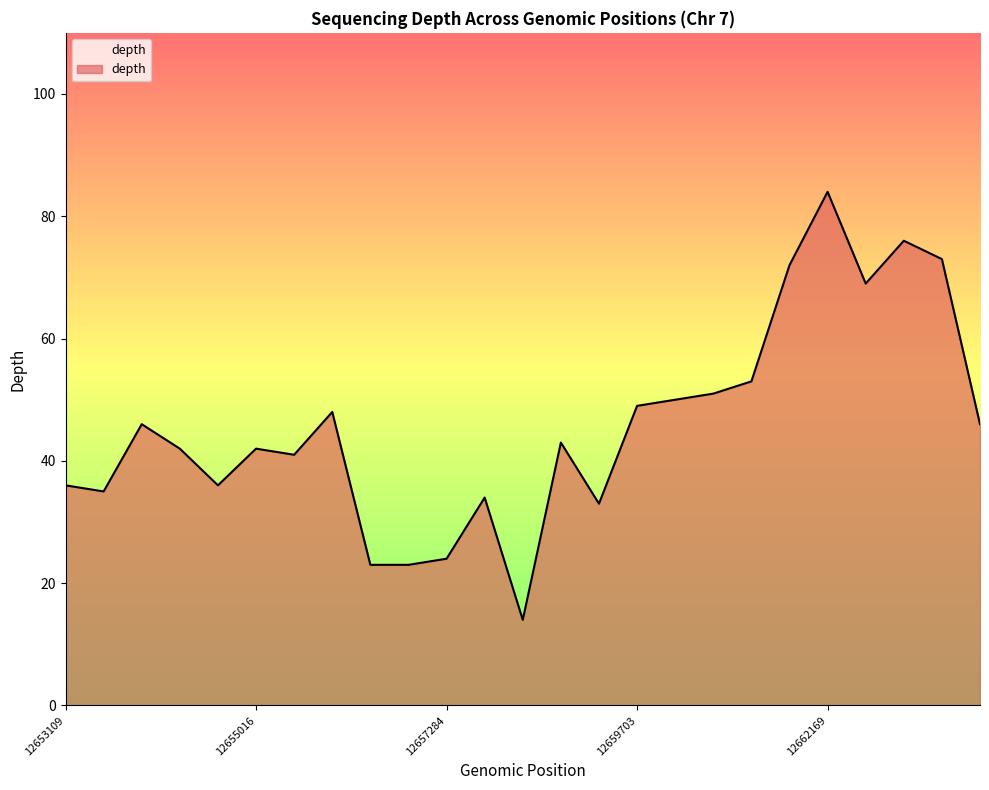

What is the difference between the second highest and second lowest values?

53